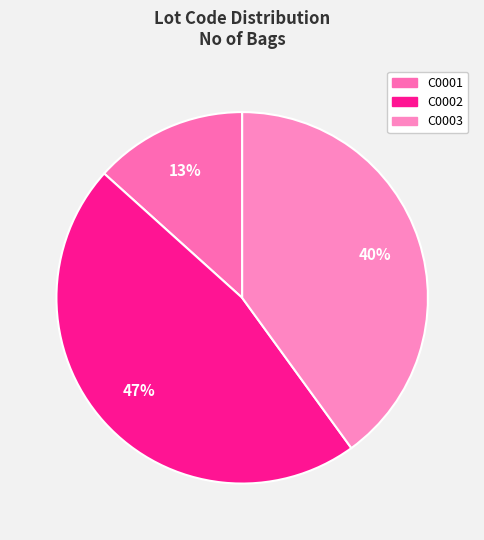

Is there any slice that represents more than half of the pie?

No